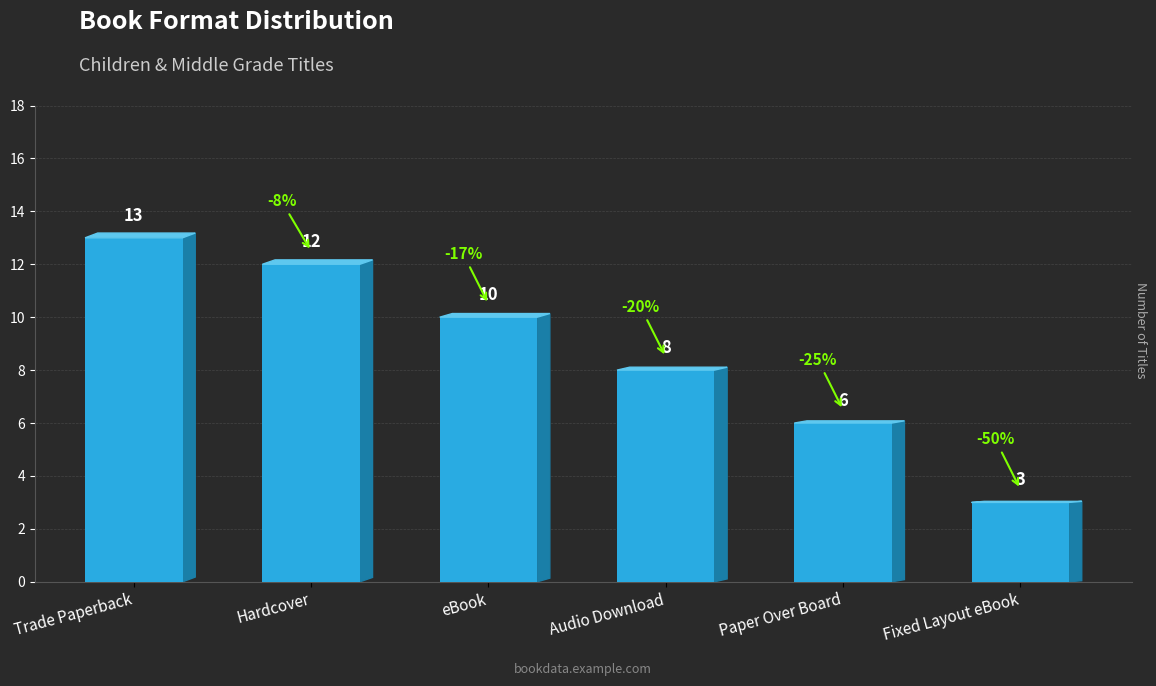

Does the chart contain any negative values?

No